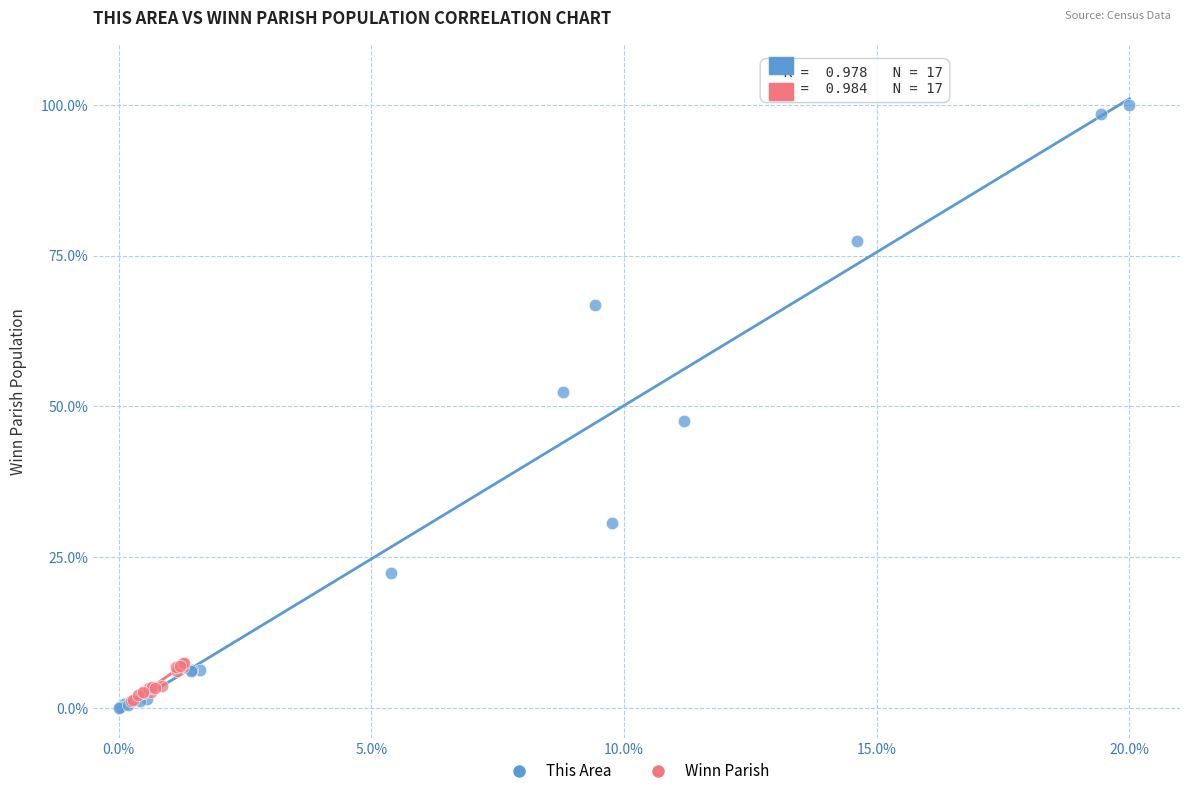

Which series contains the lowest Y value?

This Area